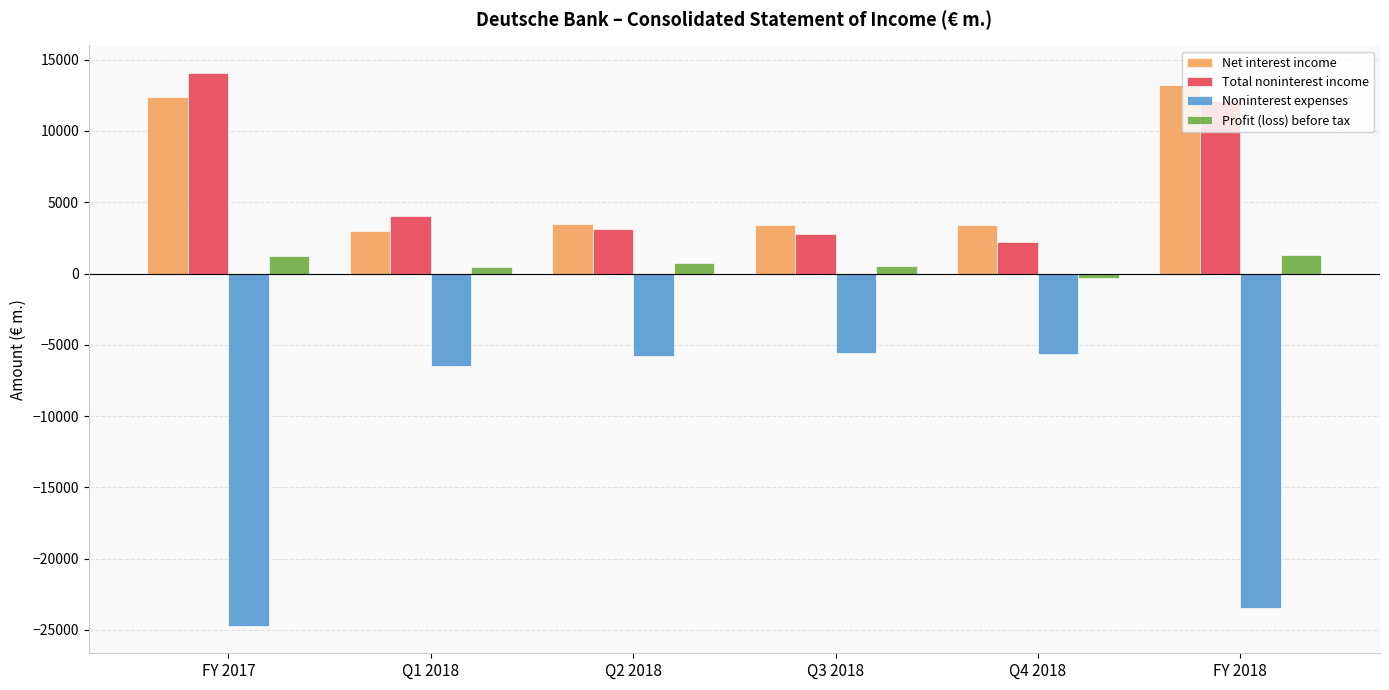

Rank the series at FY 2018 from lowest to highest value.

Noninterest expenses, Profit (loss) before tax, Total noninterest income, Net interest income